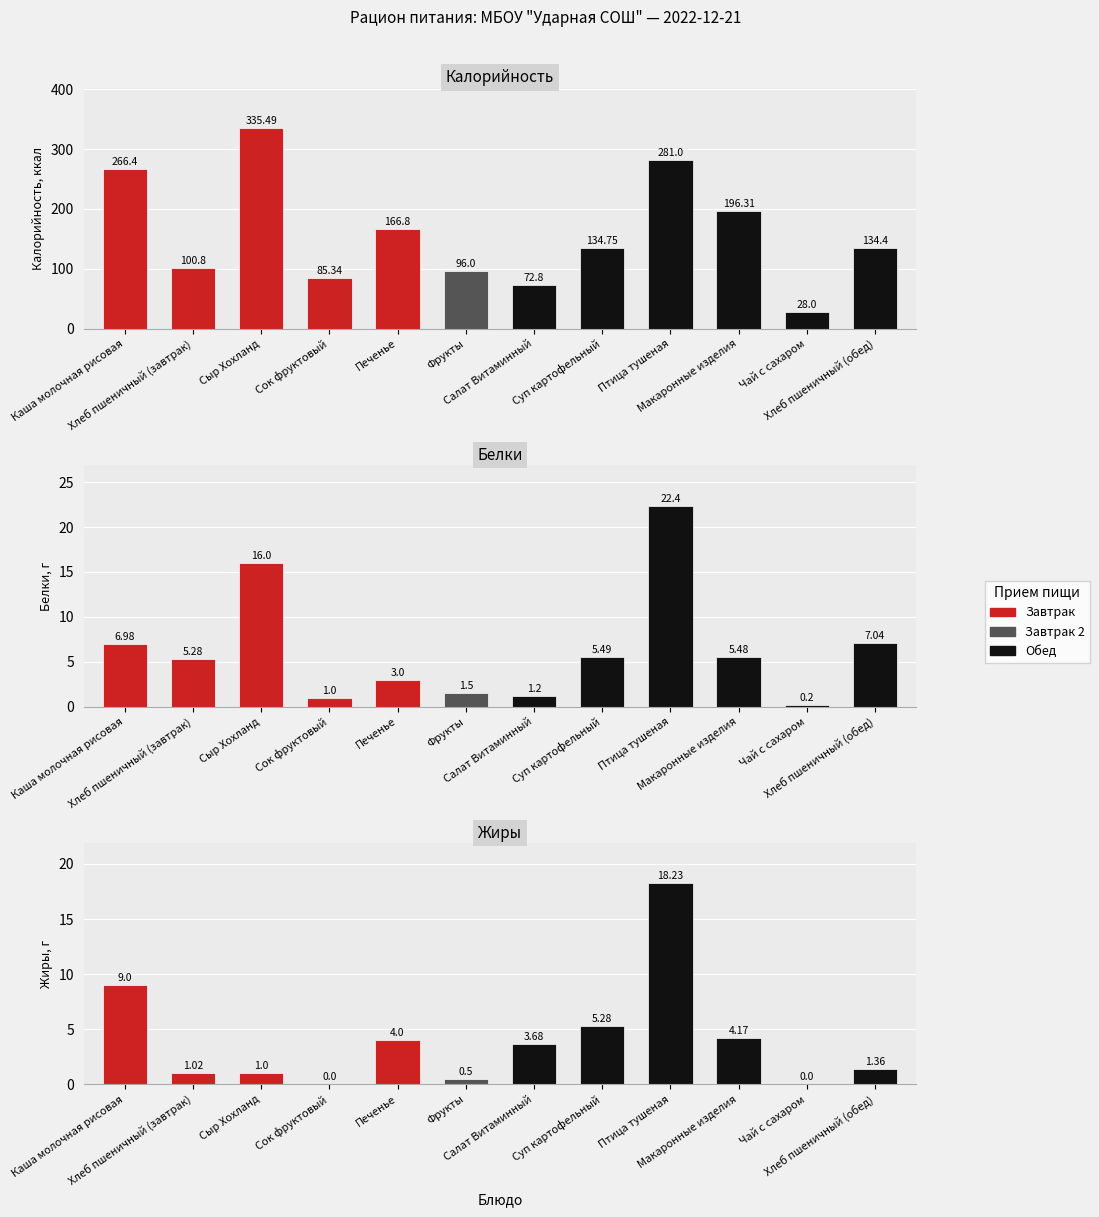

Reading right to left, transcribe all the data shown in this chart.

Калорийность: 134.4	28.0	196.3	281.0	134.8	72.8	96.0	166.8	85.3	335.5	100.8	266.4
Белки: 7.0	0.2	5.5	22.4	5.5	1.2	1.5	3.0	1.0	16.0	5.3	7.0
Жиры: 1.4	0.0	4.2	18.2	5.3	3.7	0.5	4.0	0.0	1.0	1.0	9.0